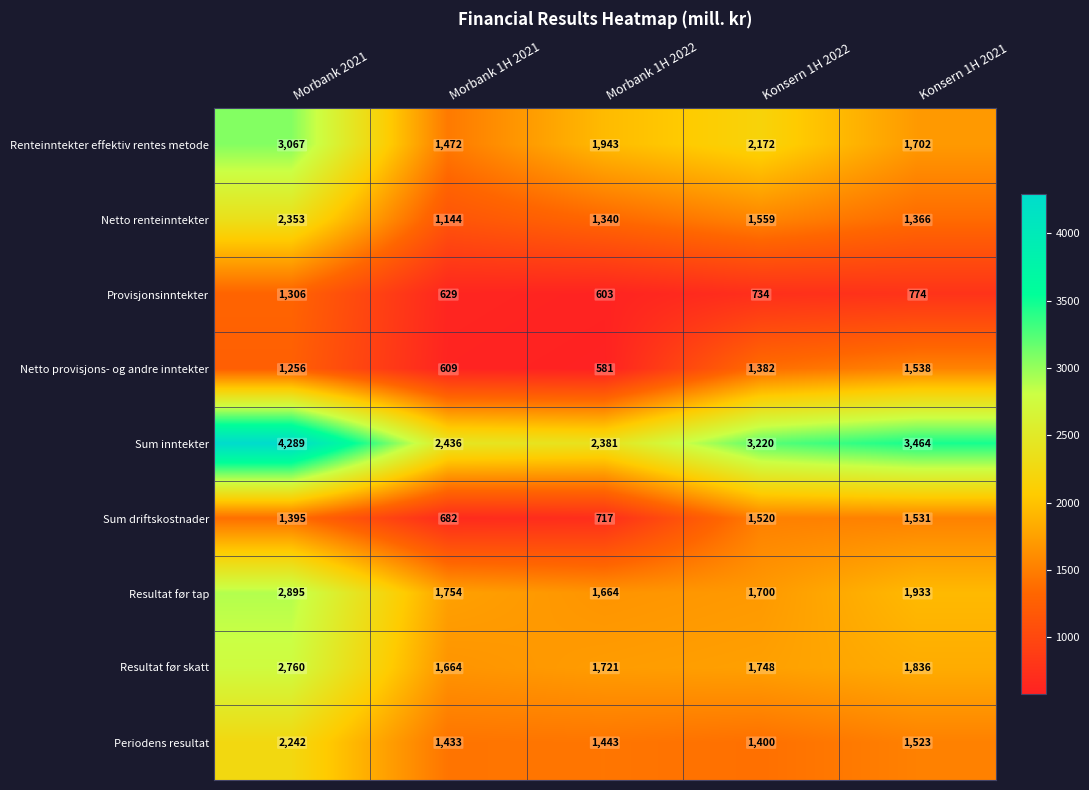

What is the maximum value shown in the chart?

4289